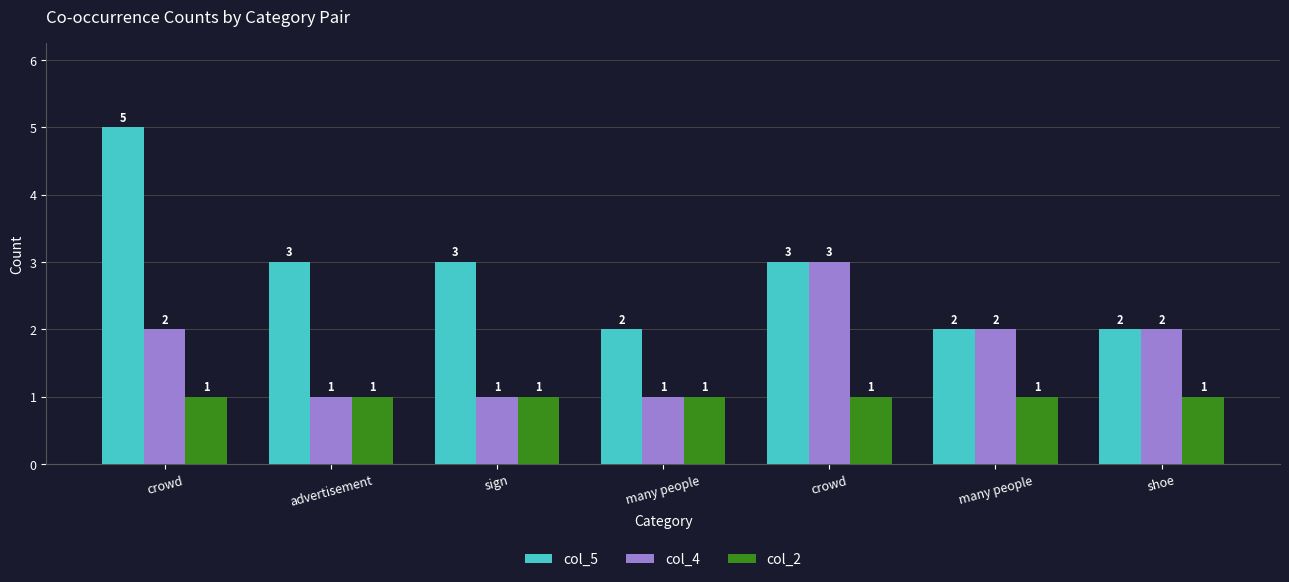

At which category is the sum across all series the highest?

crowd